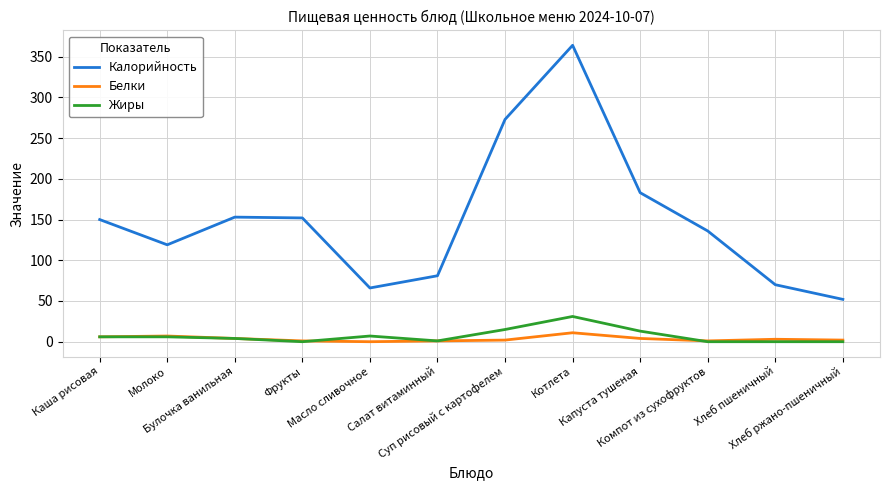

What is the difference between the Жиры values at Суп рисовый с картофелем and Хлеб ржано-пшеничный?

15